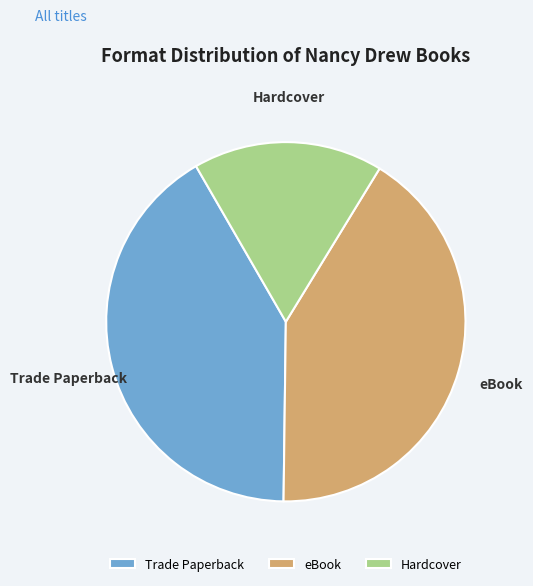

True or false: Trade Paperback accounts for 54% of the total.

False